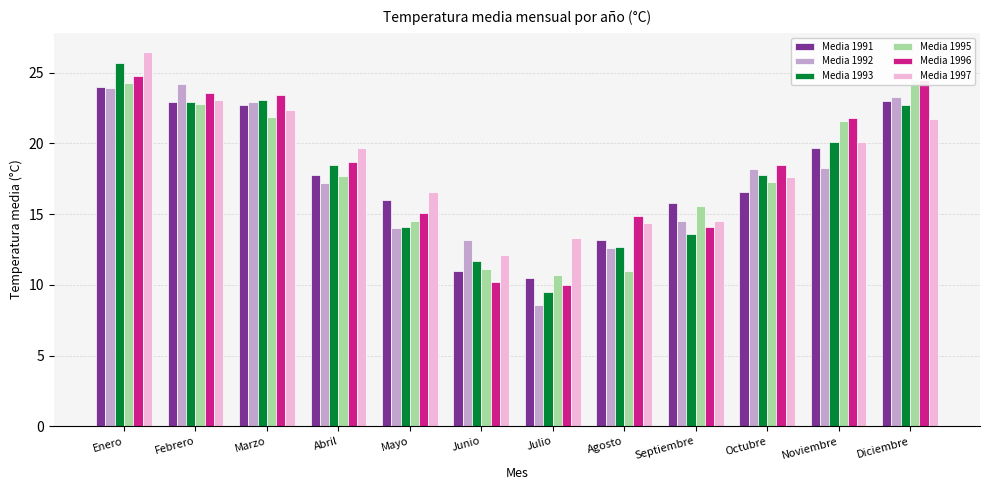

What position from the left is Abril?

4